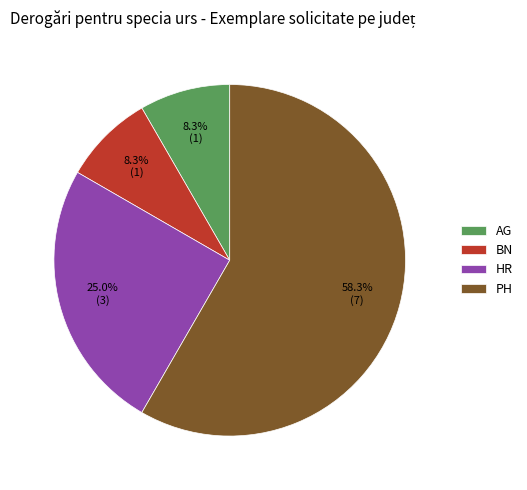

Combined, do PH and AG account for over 50%?

Yes